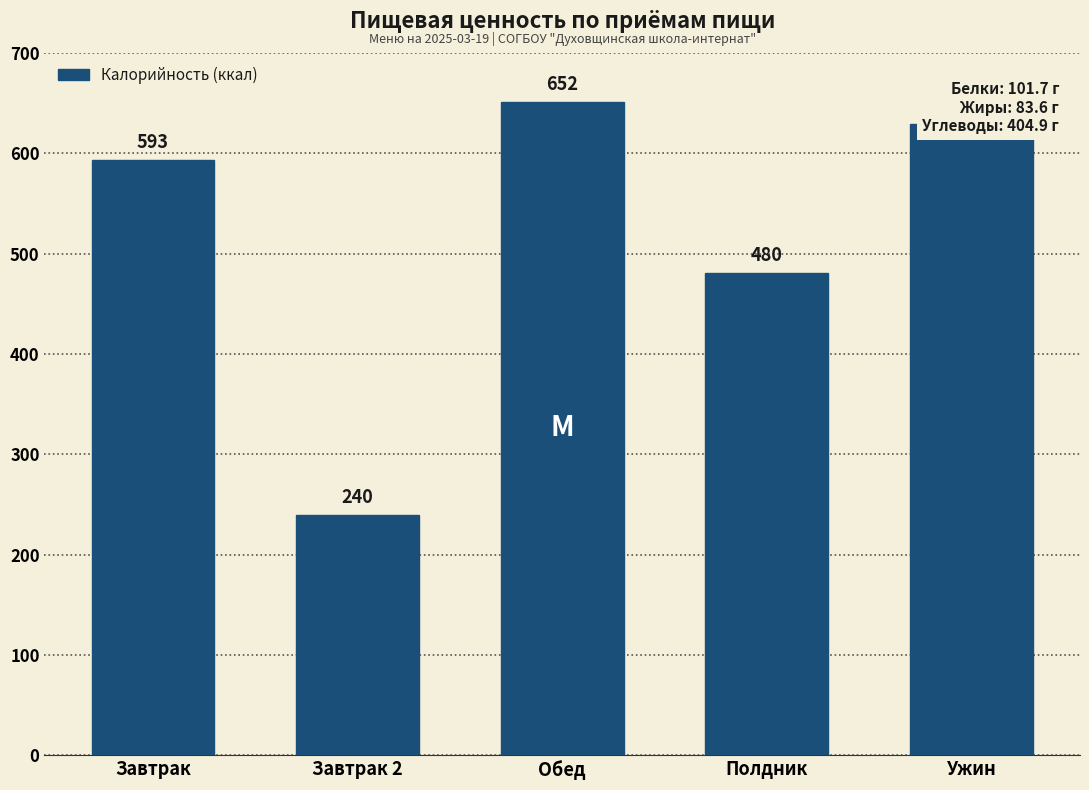

What is the approximate value at Завтрак 2?

239.5